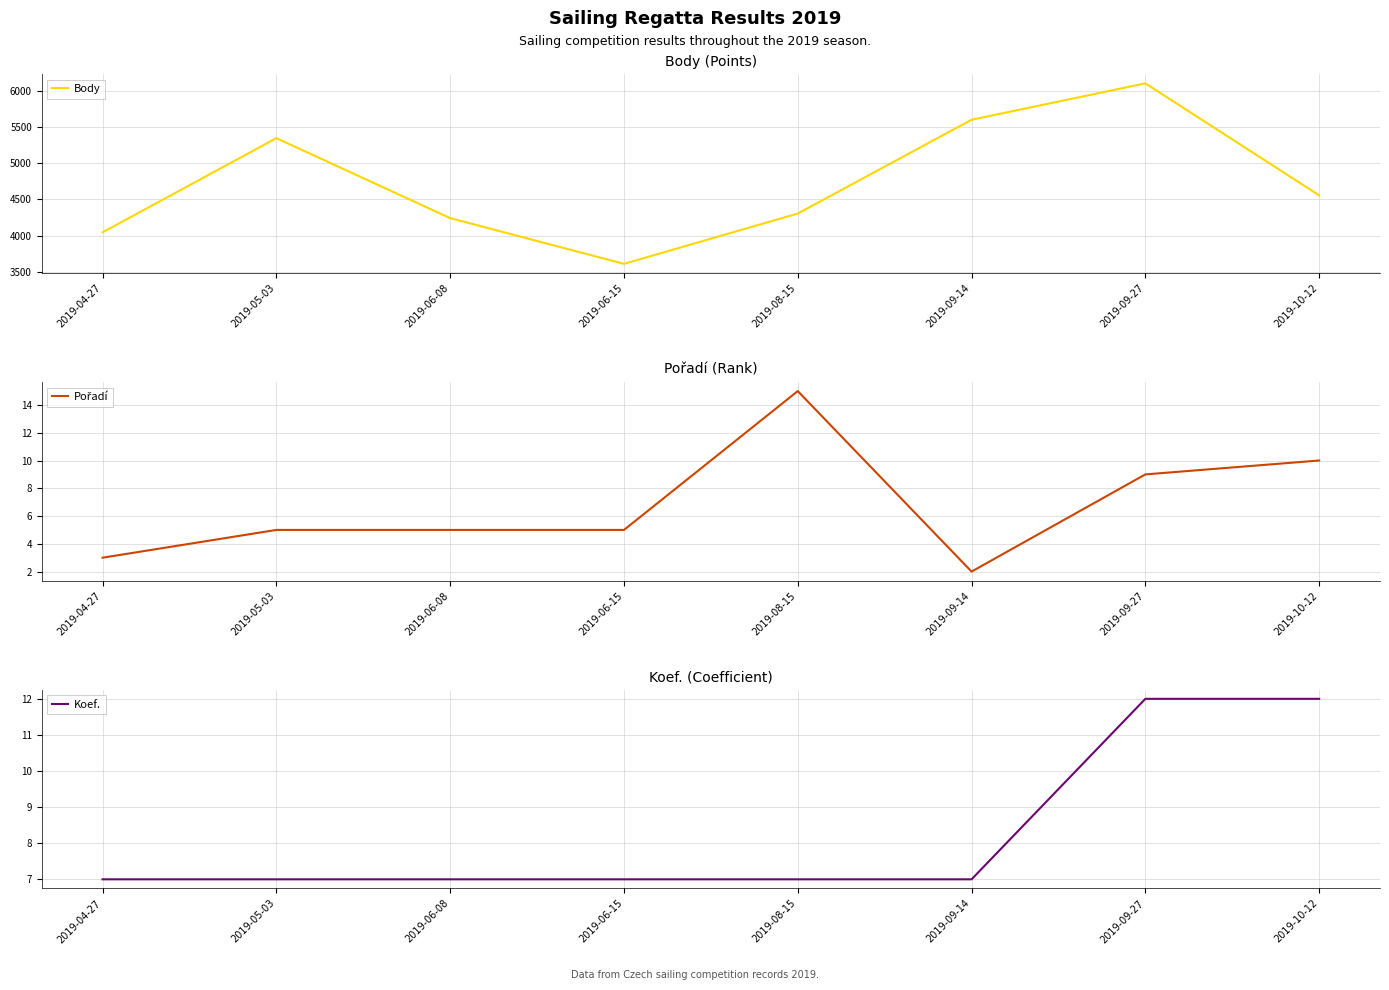

Rank the series by their maximum value, from lowest to highest.

Koef., Pořadí, Body